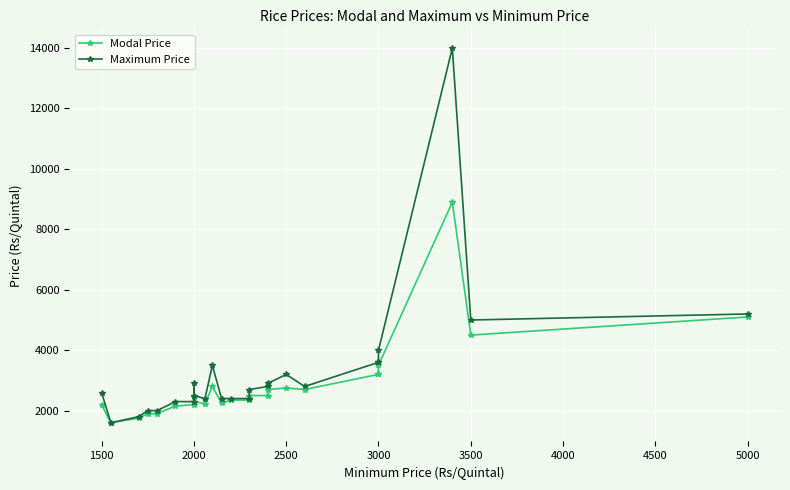

True or false: Maximum Price and Modal Price intersect in this chart.

False